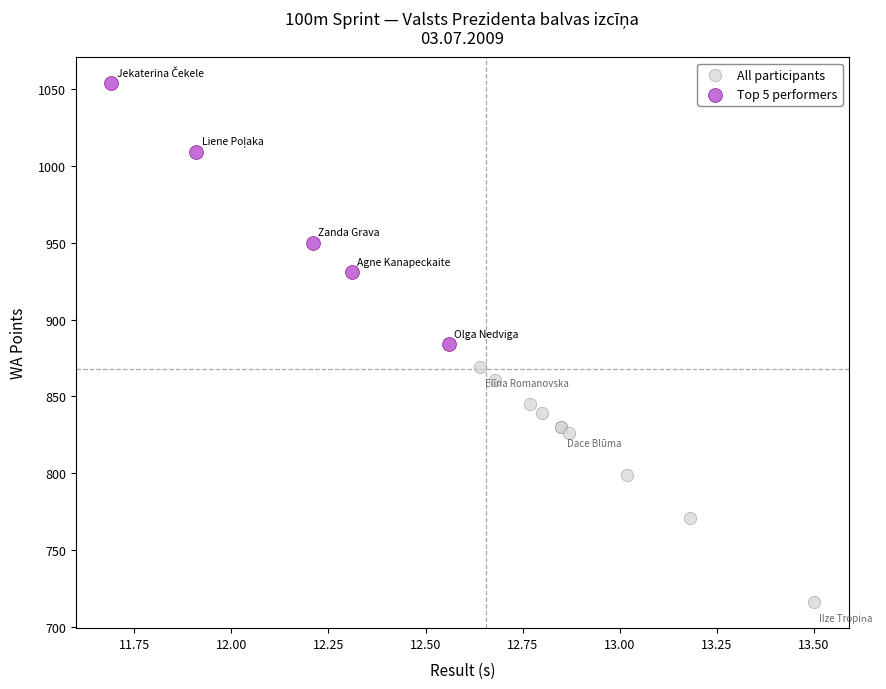

Which series reaches the maximum Y coordinate?

Top 5 performers